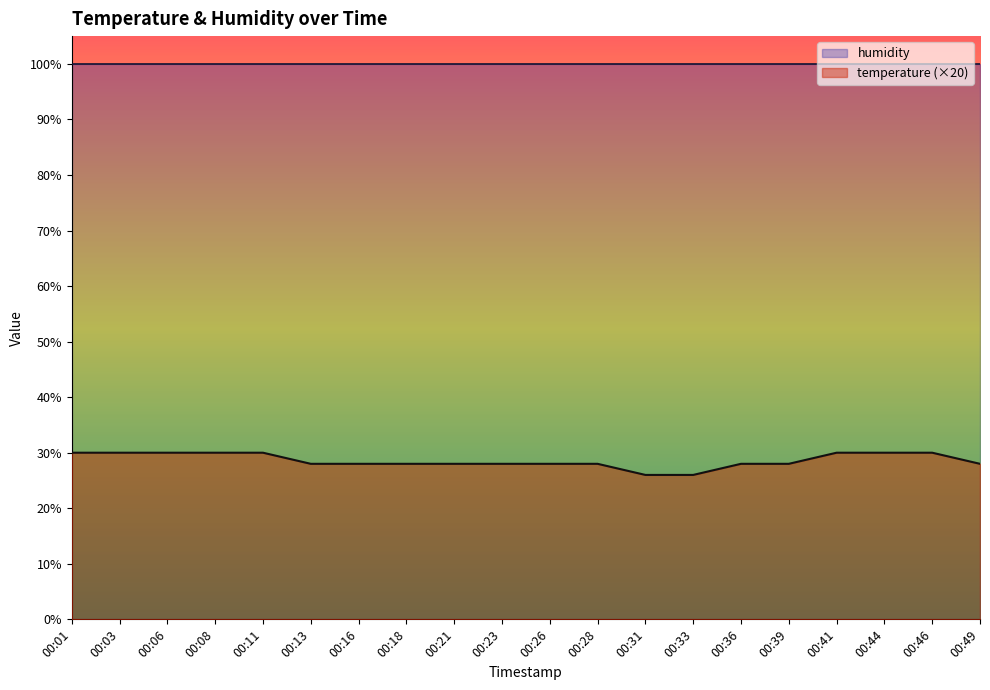

Rank the categories by value from highest to lowest.

00:01, 00:03, 00:06, 00:08, 00:11, 00:41, 00:44, 00:46, 00:13, 00:16, 00:18, 00:21, 00:23, 00:26, 00:28, 00:36, 00:39, 00:49, 00:31, 00:33